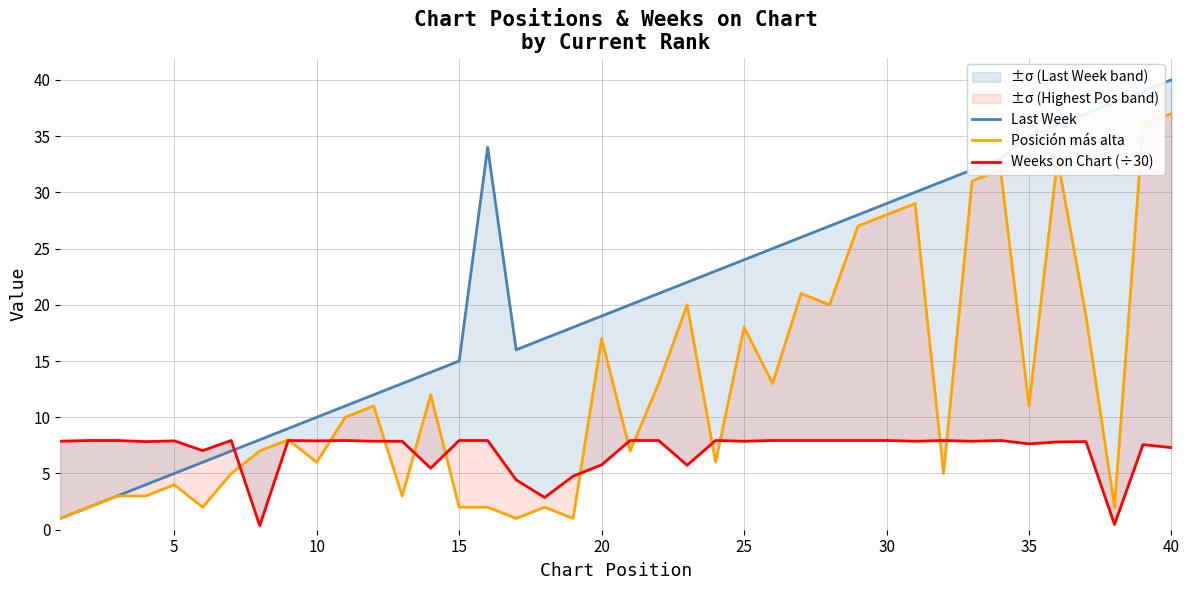

What is the average value of the Weeks on Chart (÷30) series?

7.0